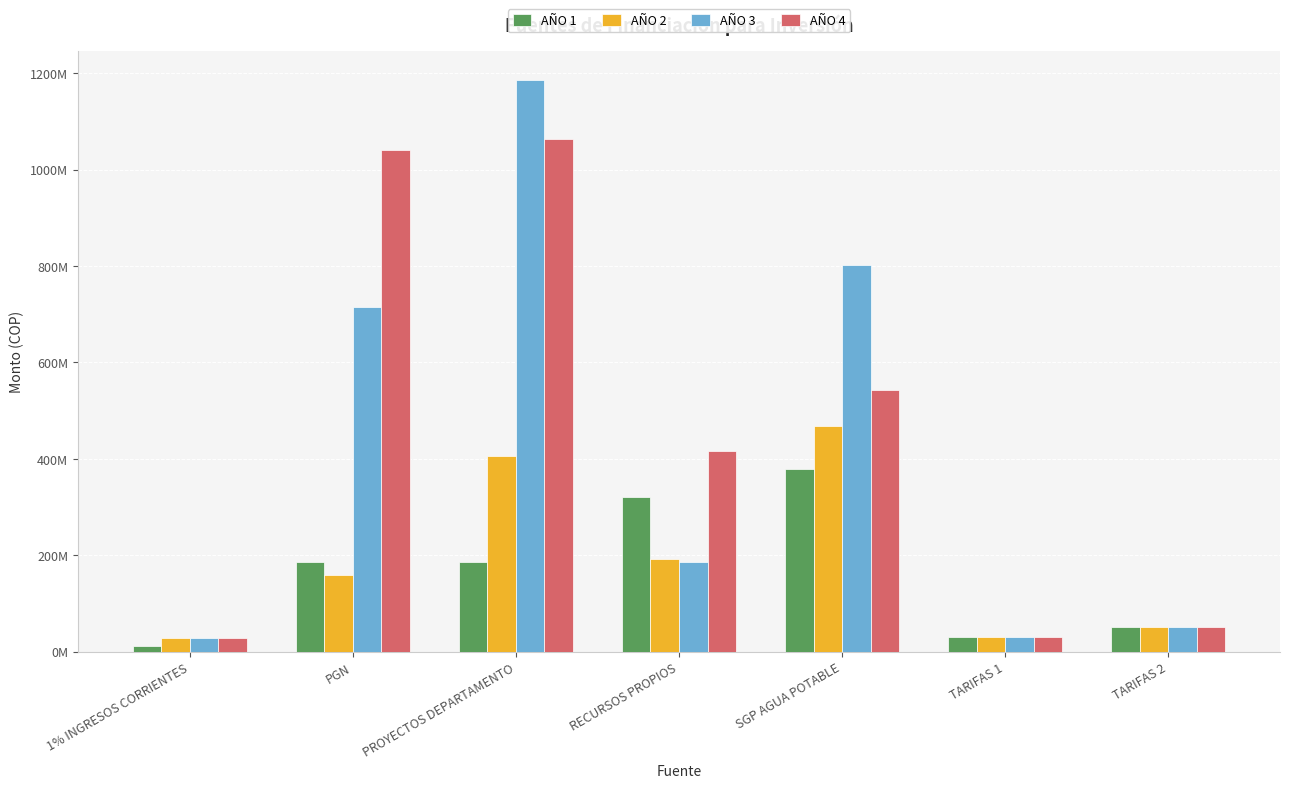

What is the value of the AÑO 2 bar at the 6th from the left?

30000000